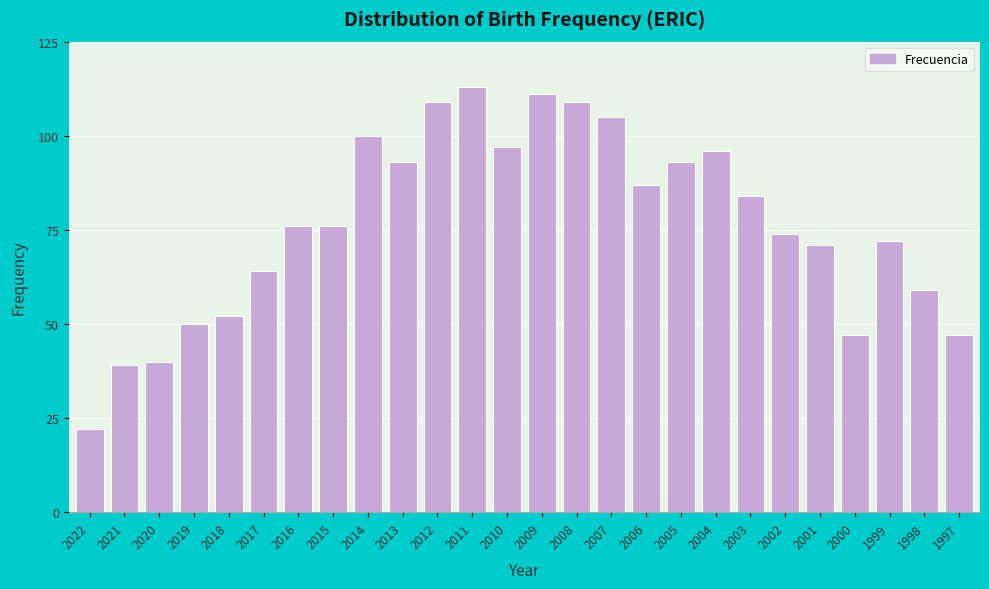

Reading left to right, extract all data points from this chart.

2022=22	2021=39	2020=40	2019=50	2018=52	2017=64	2016=76	2015=76	2014=100	2013=93	2012=109	2011=113	2010=97	2009=111	2008=109	2007=105	2006=87	2005=93	2004=96	2003=84	2002=74	2001=71	2000=47	1999=72	1998=59	1997=47